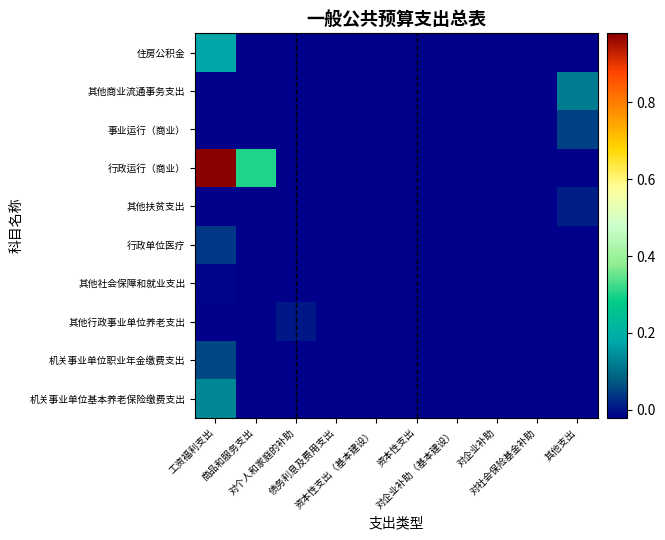

How many categories are shown in the chart?

10